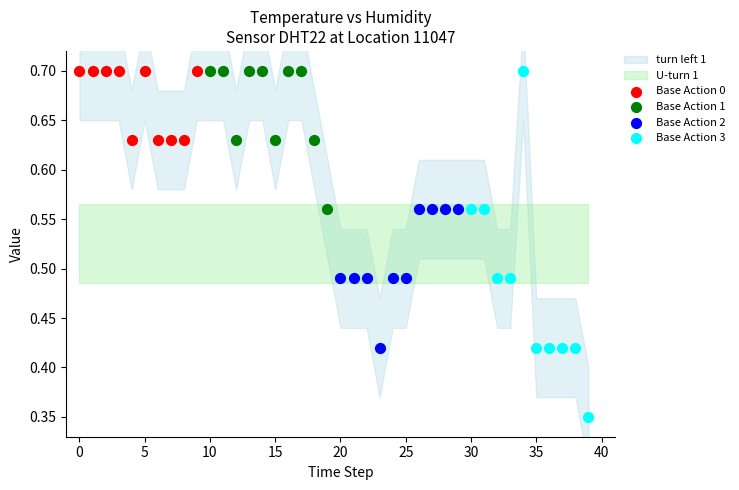

Which series has the largest Y range (max minus min)?

Base Action 3